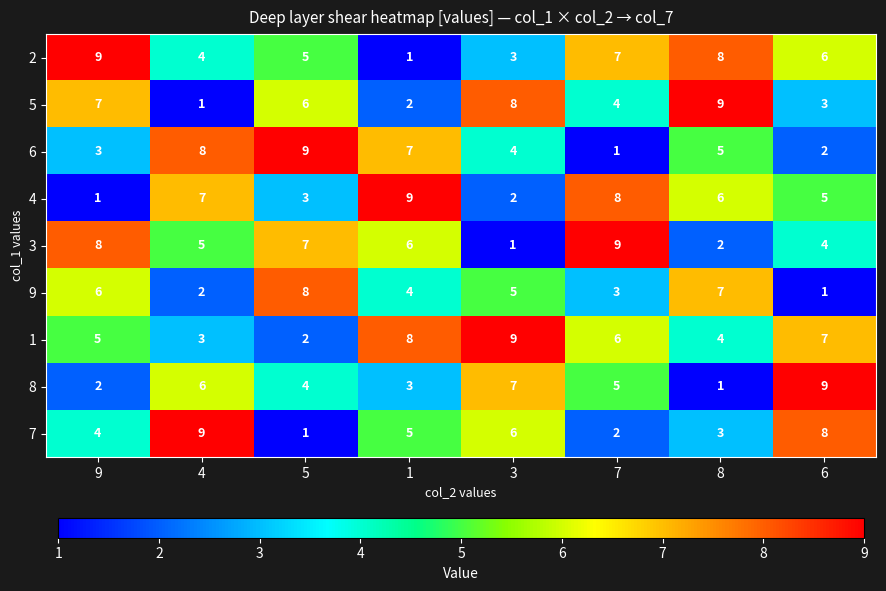

Which series changed the most between 1 and 3?

4